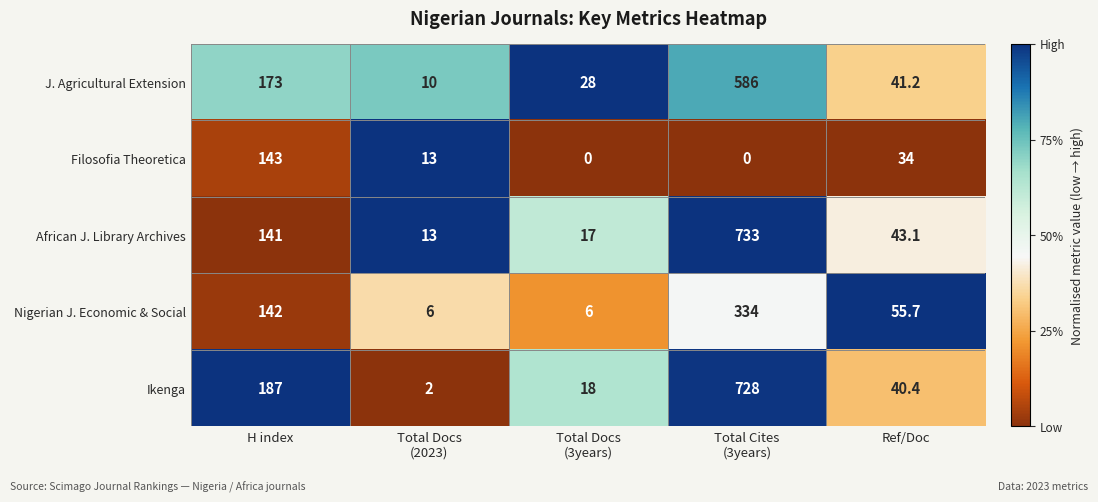

The African J. Library Archives series shows 43.1 at Ref/Doc. True or false?

True